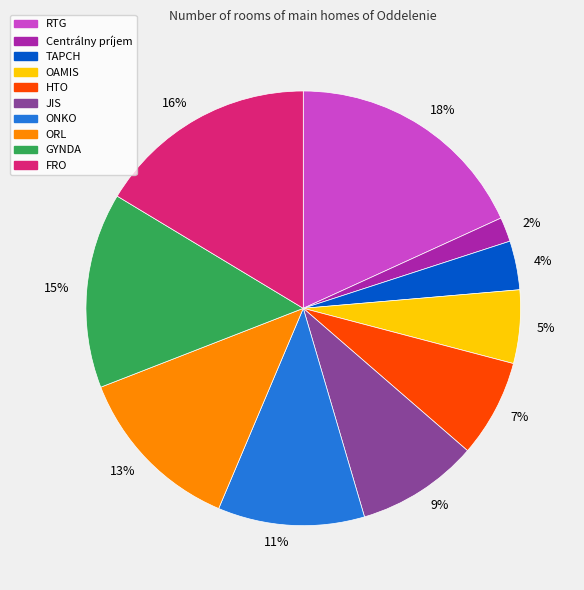

What is the smallest slice in the pie chart?

2%